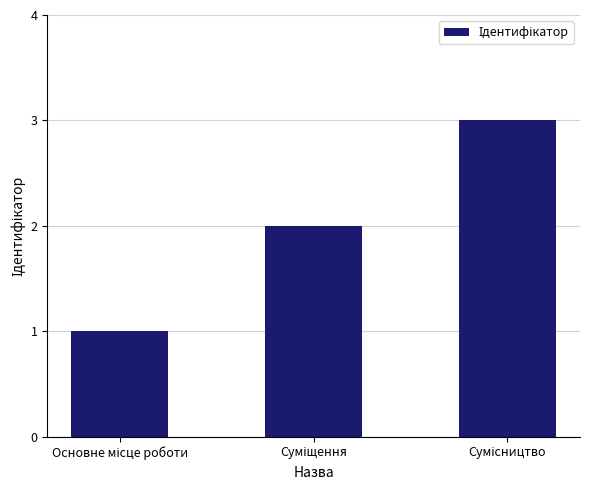

What is the maximum value shown in the chart?

3